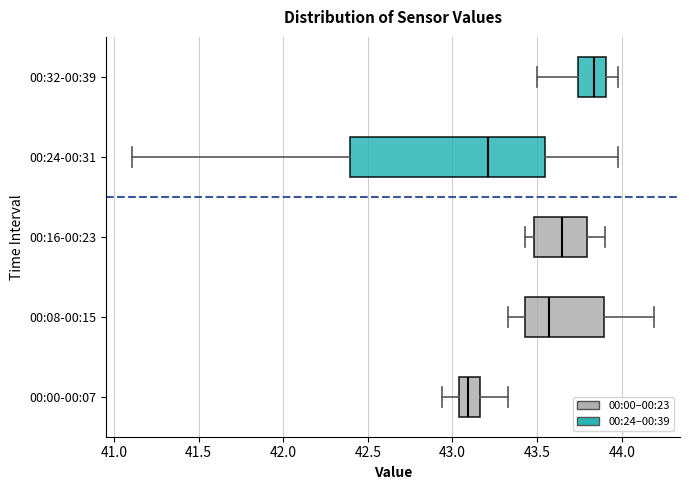

Which box has the furthest to the left median line?

00:00-00:07